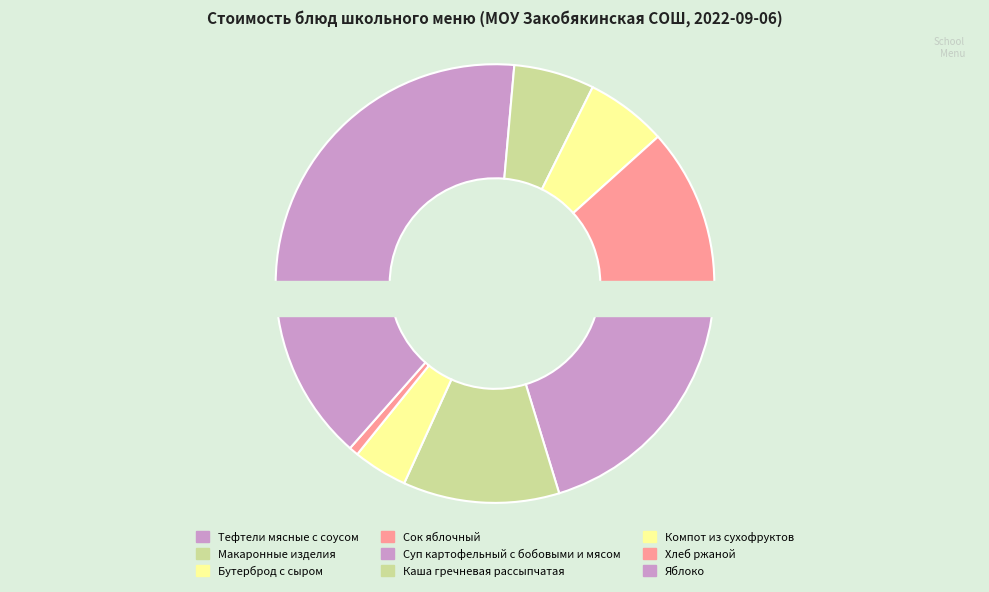

Which slice is the largest?

Тефтели мясные с соусом